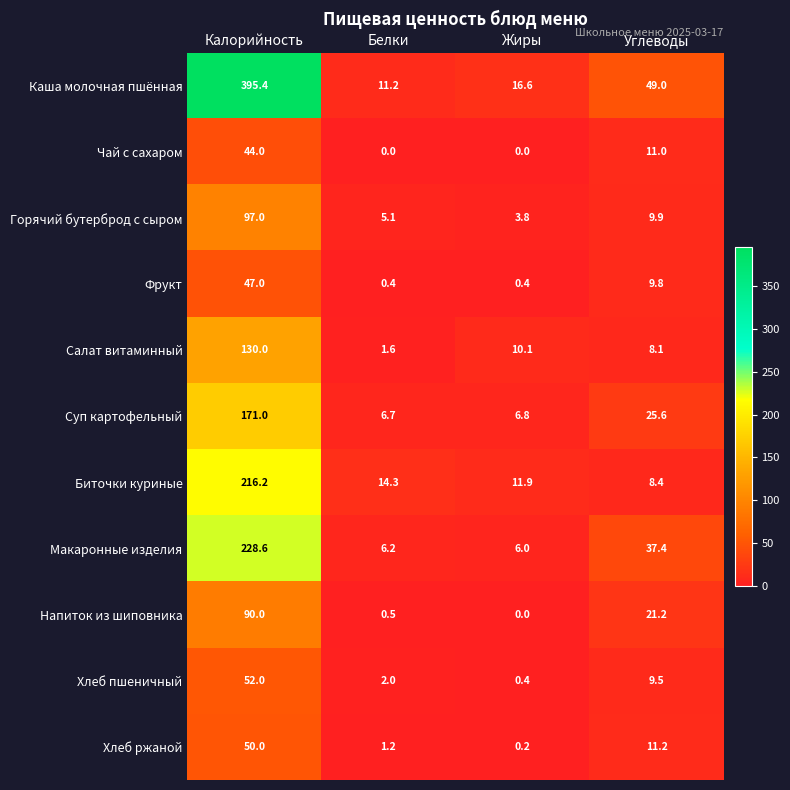

Rank the series by their maximum value, from lowest to highest.

Чай с сахаром, Фрукт, Хлеб ржаной, Хлеб пшеничный, Напиток из шиповника, Горячий бутерброд с сыром, Салат витаминный, Суп картофельный, Биточки куриные, Макаронные изделия, Каша молочная пшённая